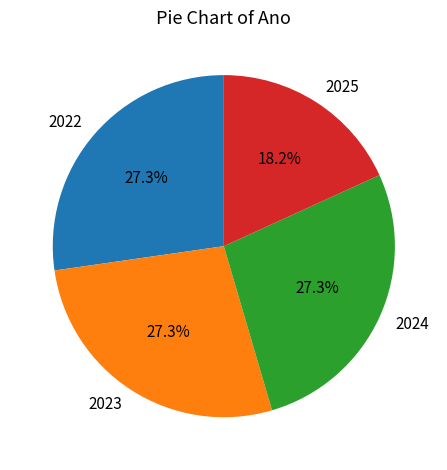

True or false: 2023 accounts for 27% of the total.

True